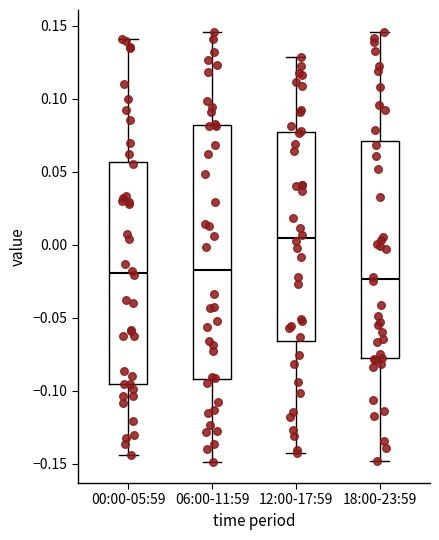

Comparing the boxes themselves (not the whiskers), which one is the tallest?

06:00-11:59